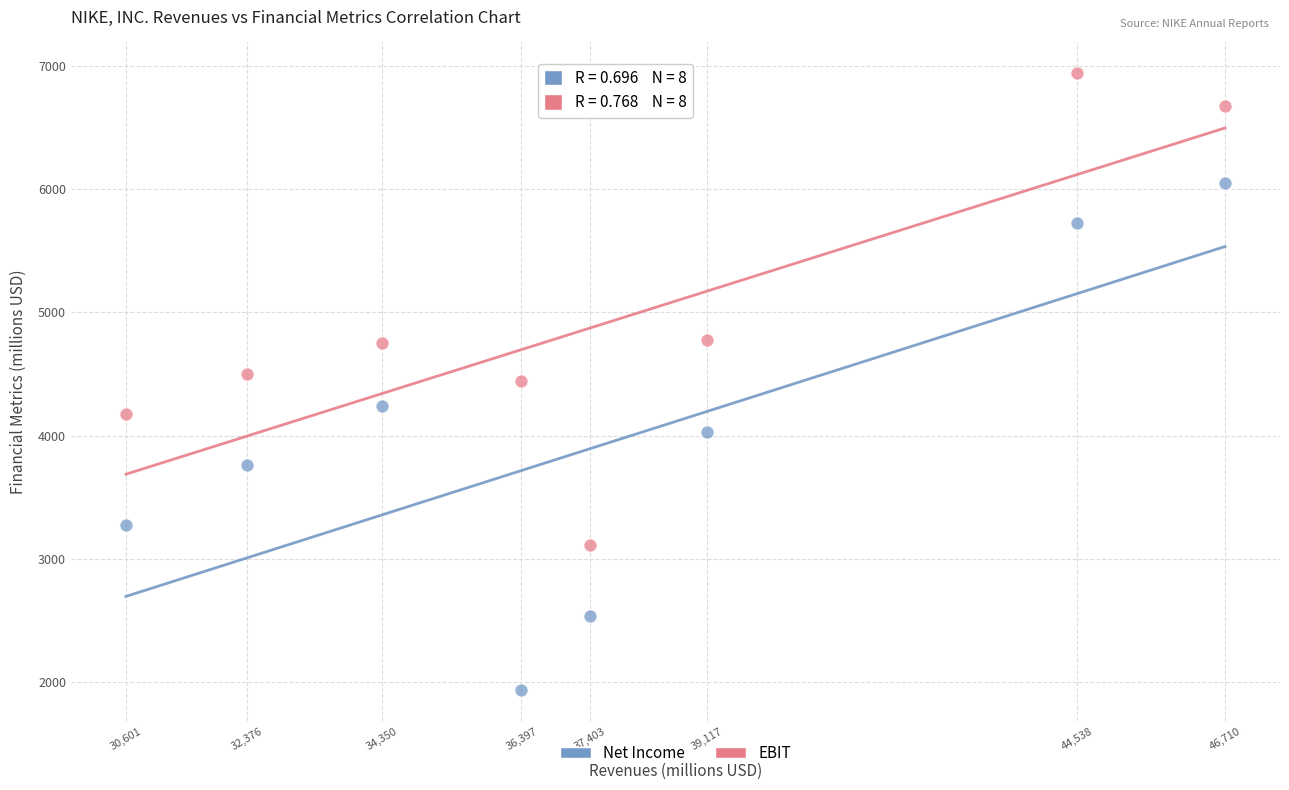

Which series has the widest spread of Y values?

Net Income